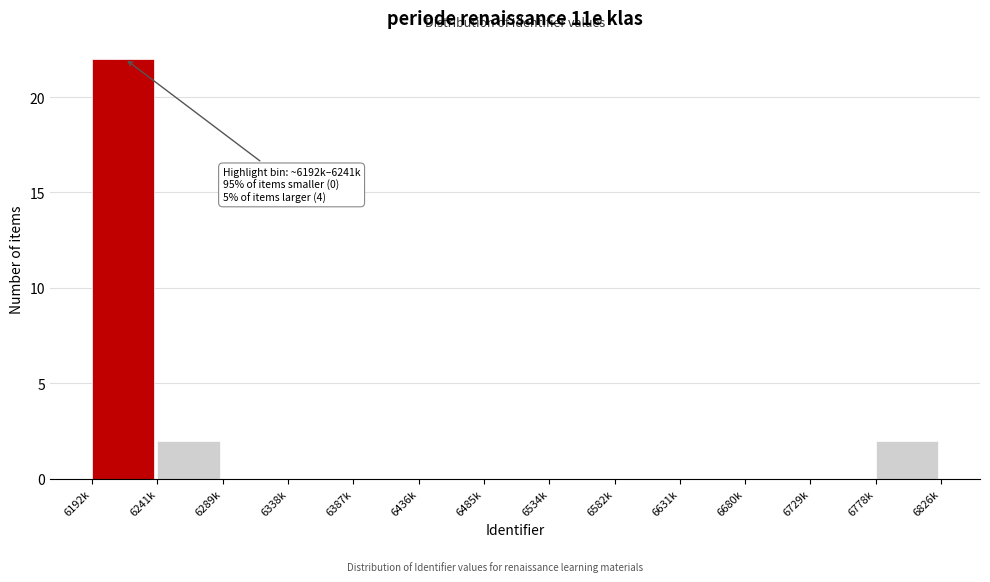

Reading right to left, transcribe all the data shown in this chart.

6778k=2	6729k=0	6680k=0	6631k=0	6582k=0	6534k=0	6485k=0	6436k=0	6387k=0	6338k=0	6289k=0	6241k=2	6192k=22